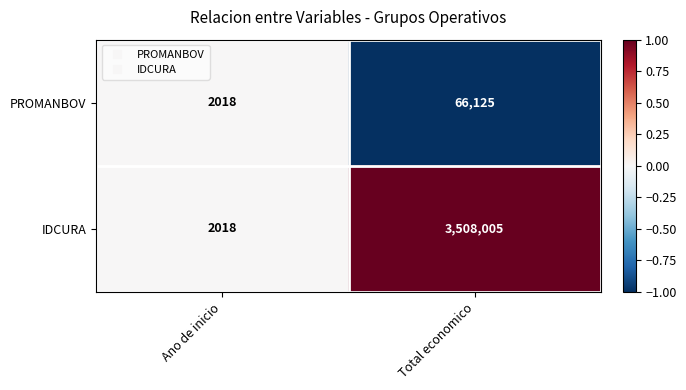

Reading left to right, list all the values displayed in this chart.

PROMANBOV: Ano de inicio=2018	Total economico=66125
IDCURA: Ano de inicio=2018	Total economico=3508005